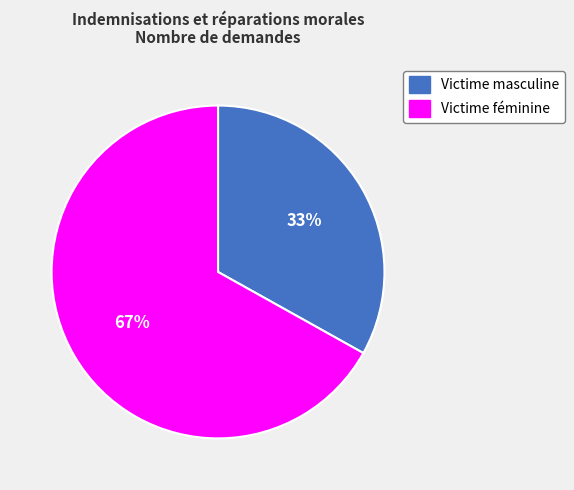

True or false: Victime féminine accounts for 81% of the total.

False